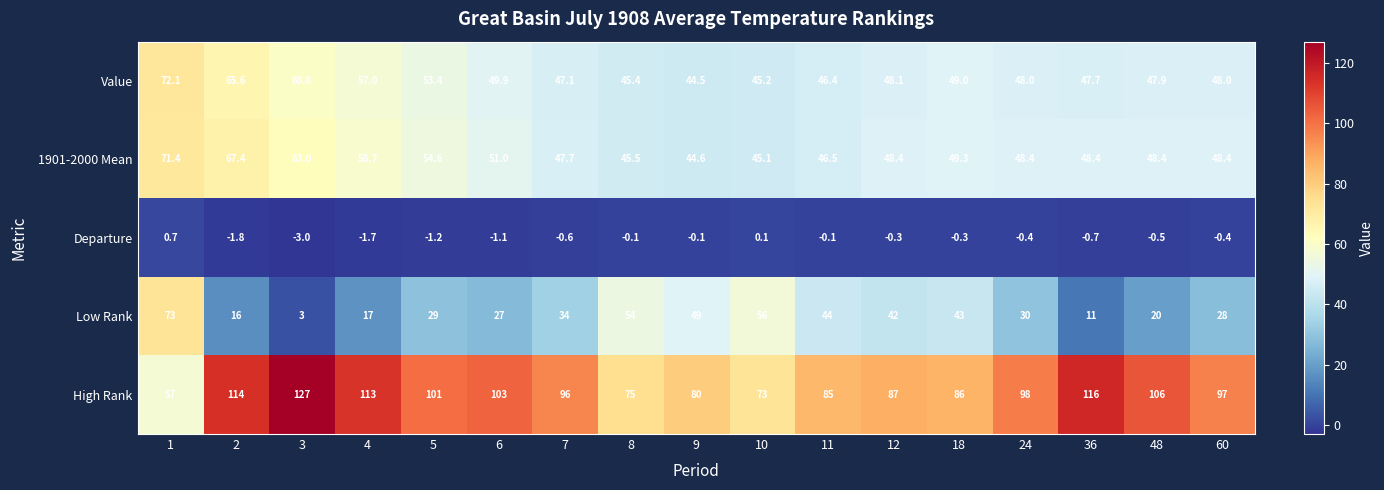

Is it true that Departure equals -0.7 at 36?

True